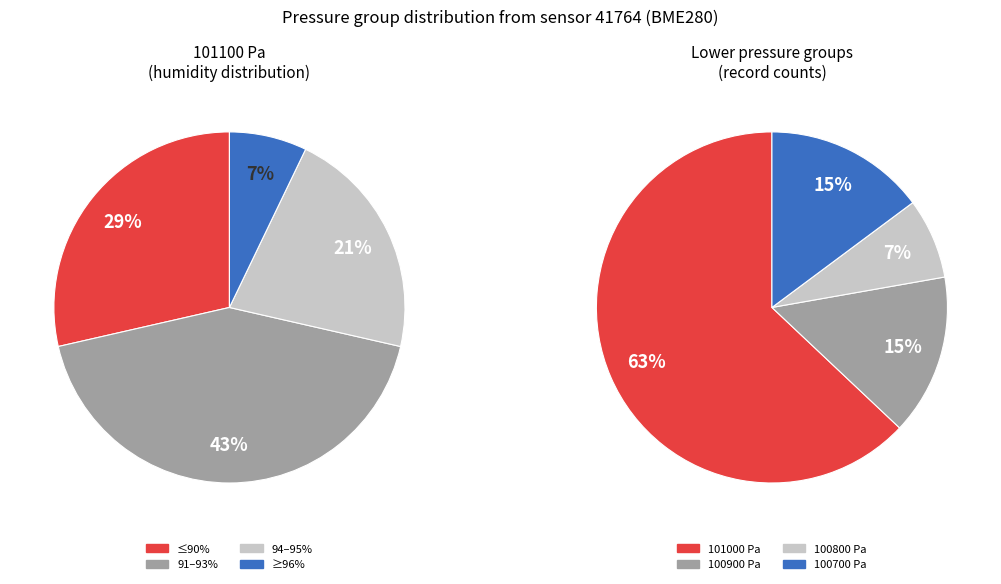

True or false: 100700 accounts for 10% of the total.

False